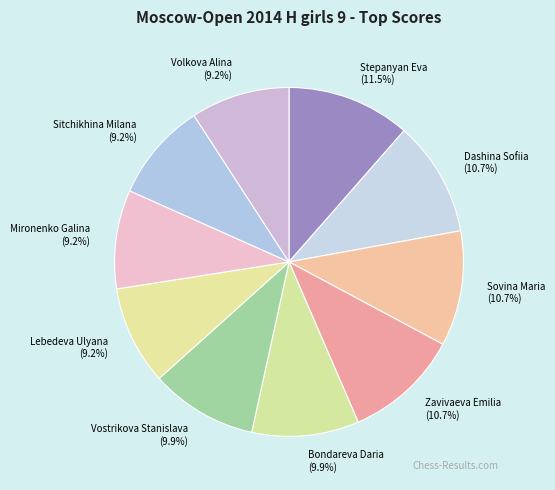

Is there a majority slice in this chart?

No